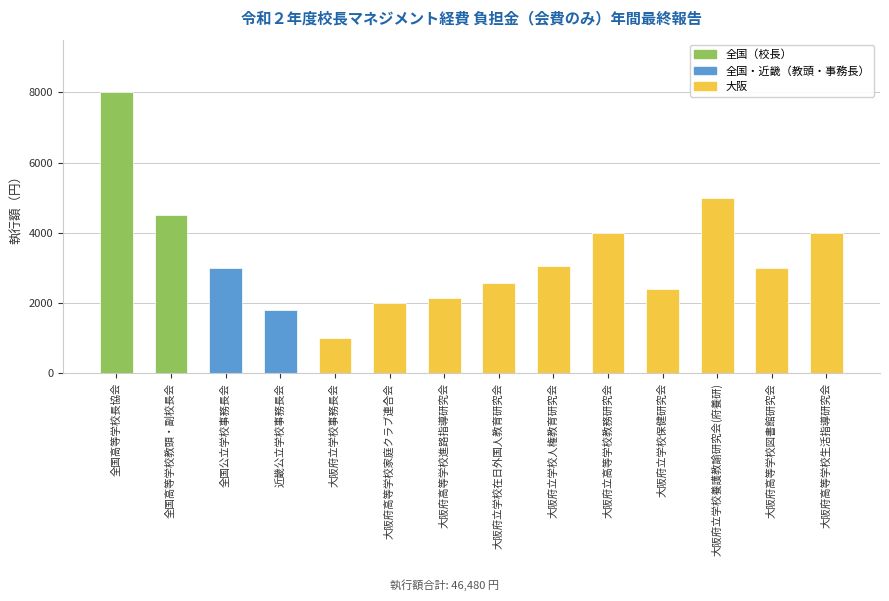

What value does the data have at 大阪府立学校人権教育研究会?

3050